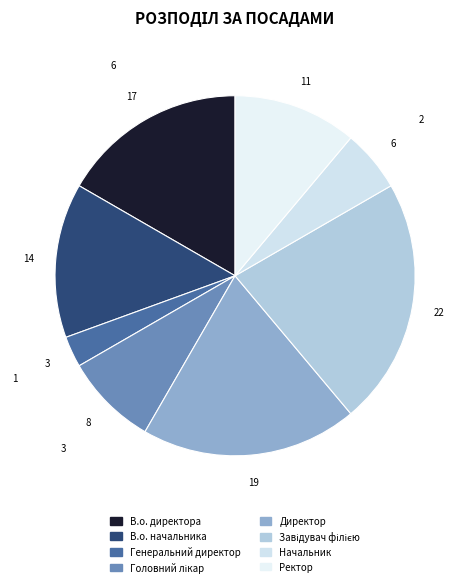

Does Начальник represent more than half of the total?

No